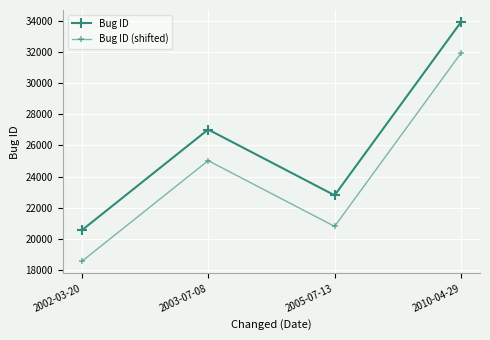

What is the difference between the highest and lowest values at 2003-07-08?

2000